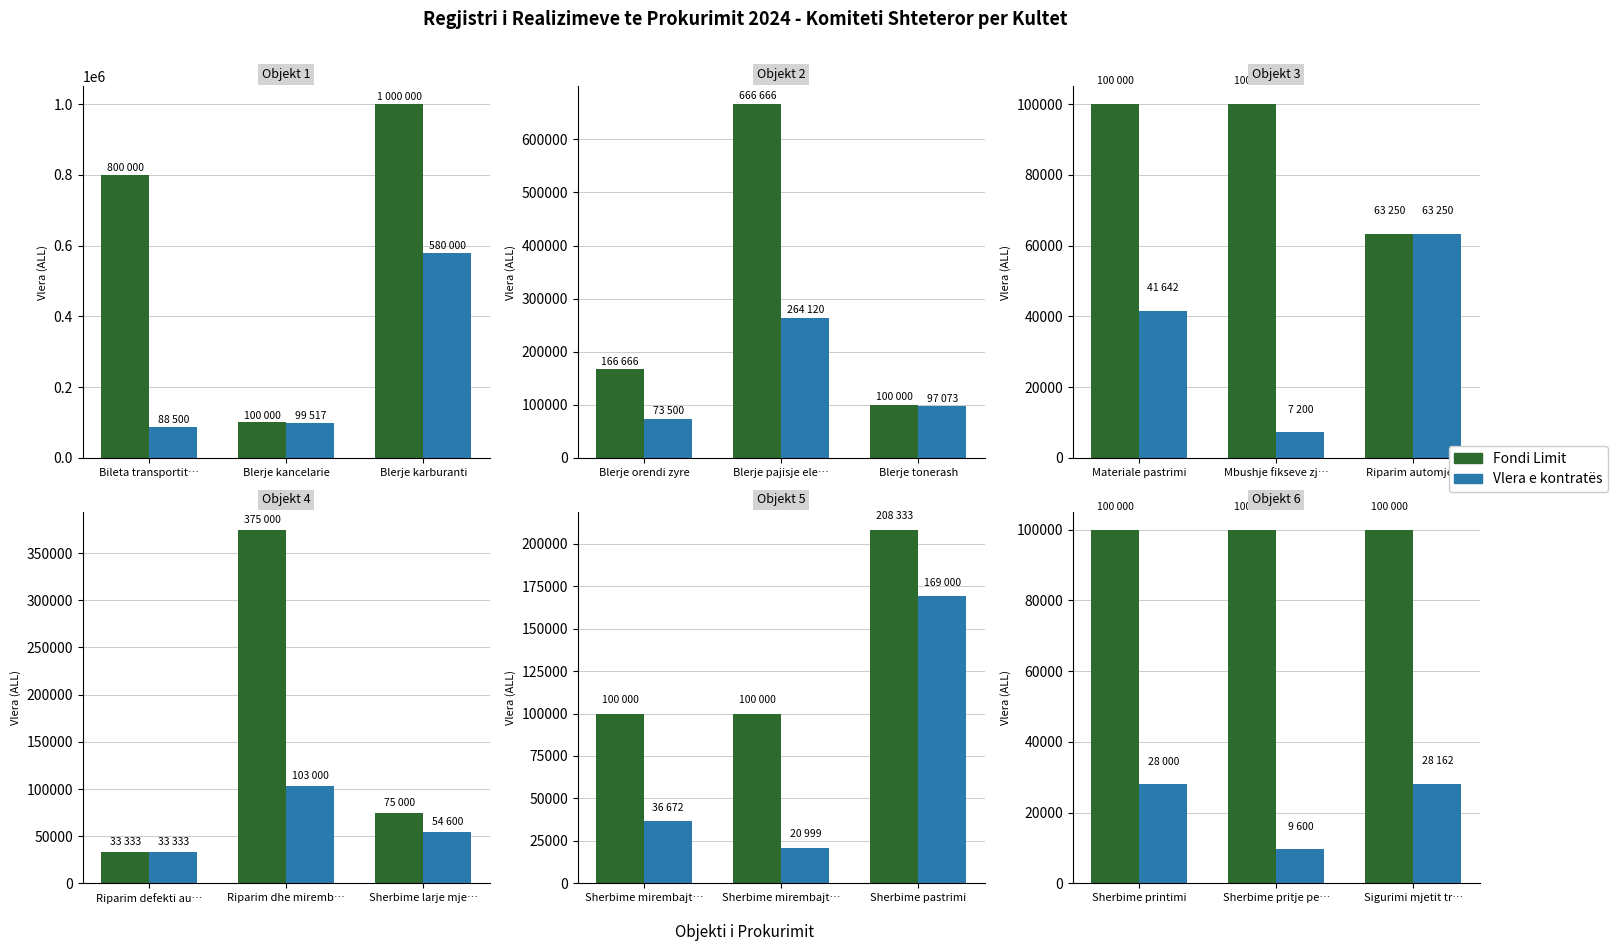

What is the label of the 1st bar from the right?

Sigurimi mjetit tr…